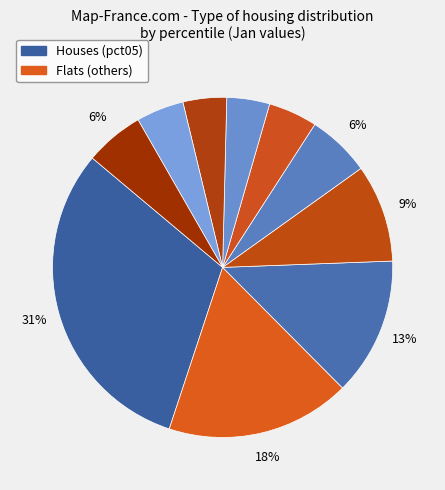

Which slice is the largest?

pct05